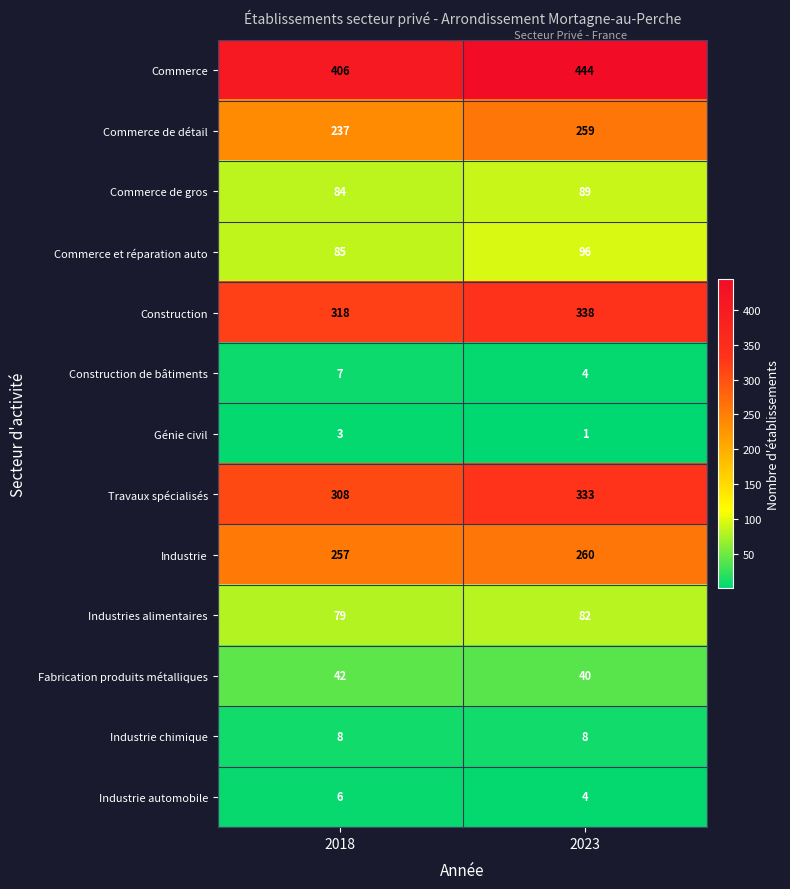

Which series has the largest total across all categories?

Commerce